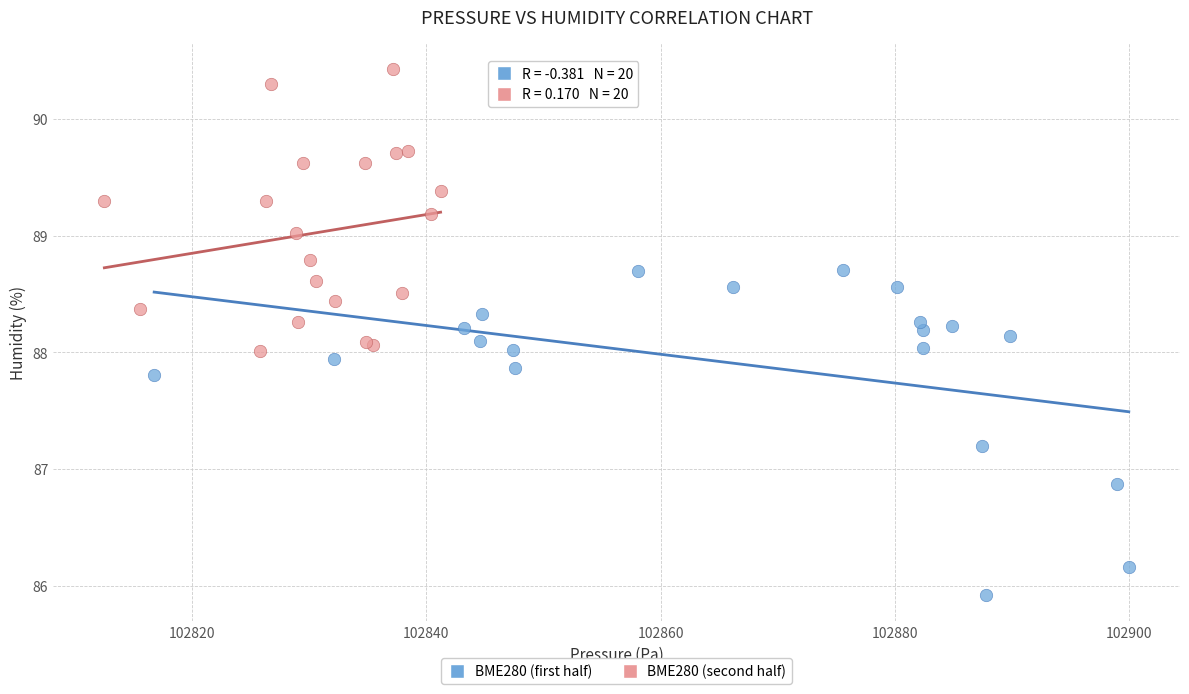

Which series contains the highest Y value?

BME280 (second half)